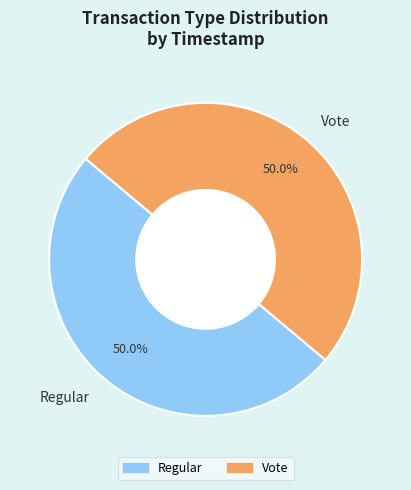

Is it true that Vote is 57% of the pie?

False